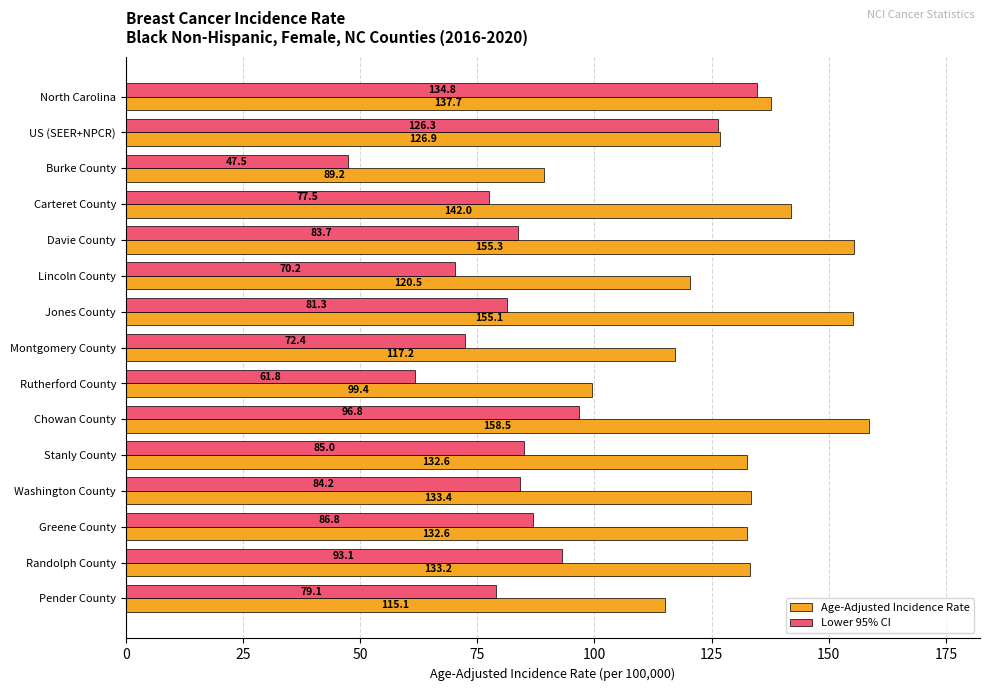

At how many categories does at least one series exceed 52?

15